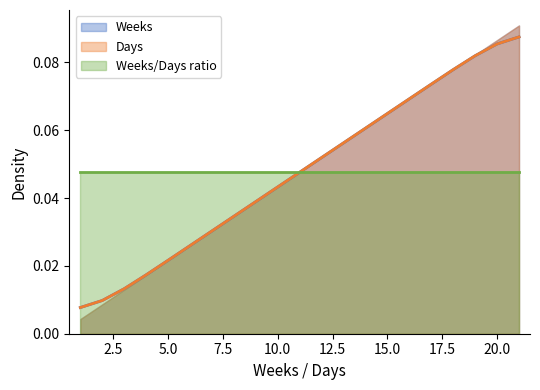

What is the value of the Weeks point at the 20th from the left?

0.1